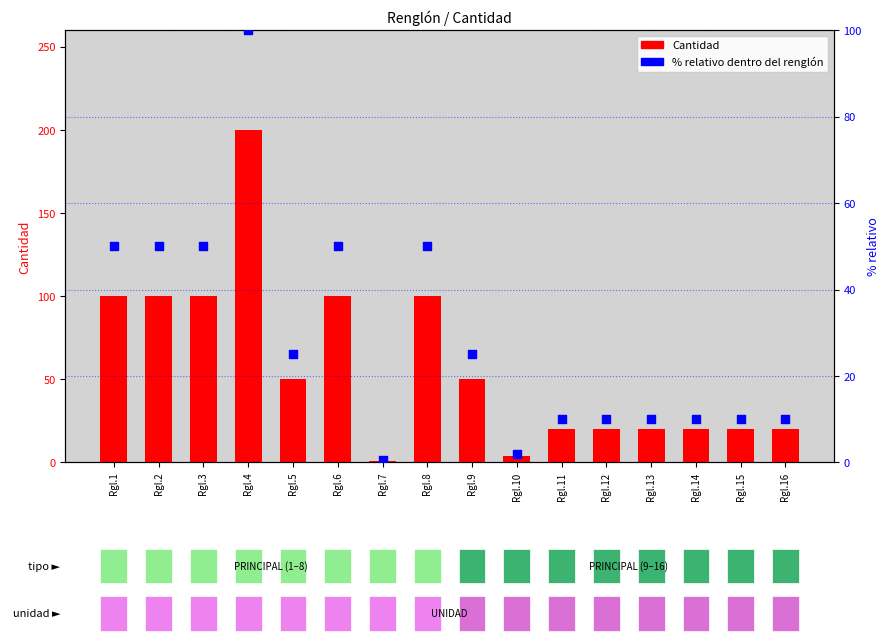

Is the value of Cantidad at Rgl.12 greater than the value of % relativo dentro del renglón at Rgl.2?

No